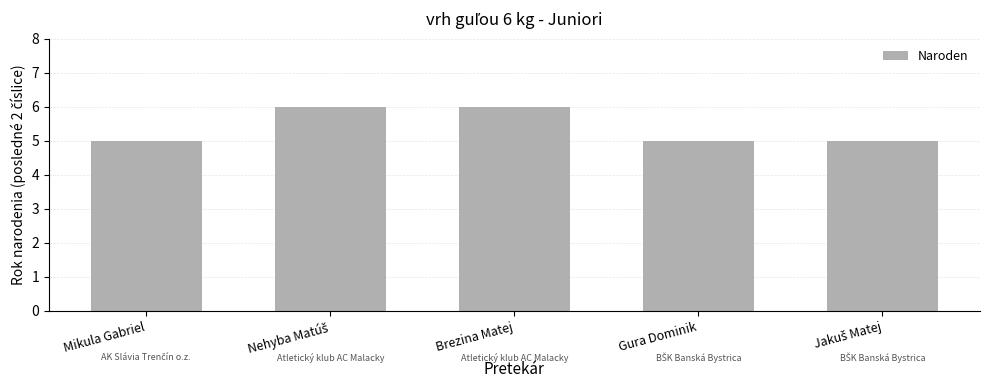

What is the average value?

5